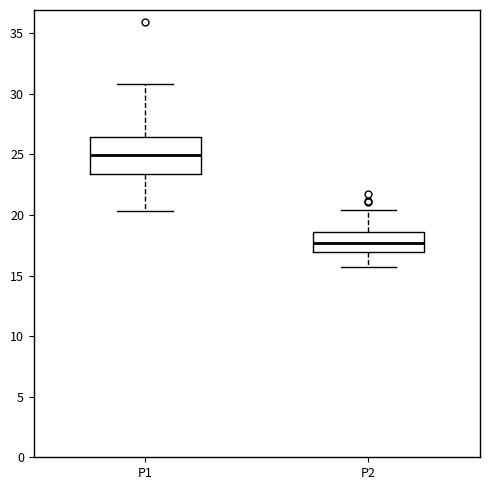

Reading left to right, read every box against the y-axis: the position of its median line, the range the box covers, and the ends of its whiskers. The values are not printed on the chart, so give them approximately, as read against the axis.

P1: median 25.0, box 23.5 to 26.5, whiskers 20.5 to 31.0
P2: median 17.5, box 17.0 to 18.5, whiskers 16.0 to 20.5